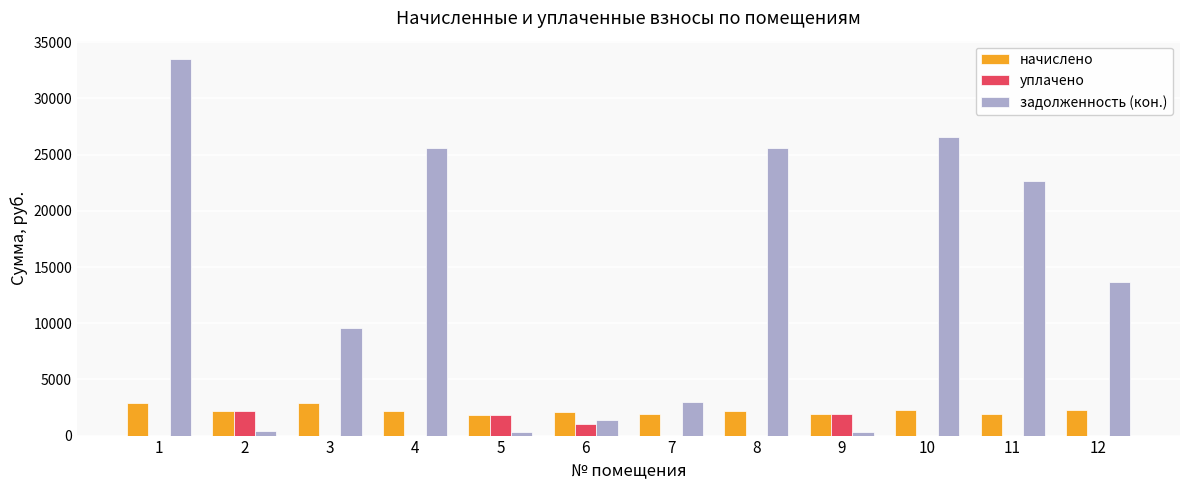

How many groups of bars are there?

12